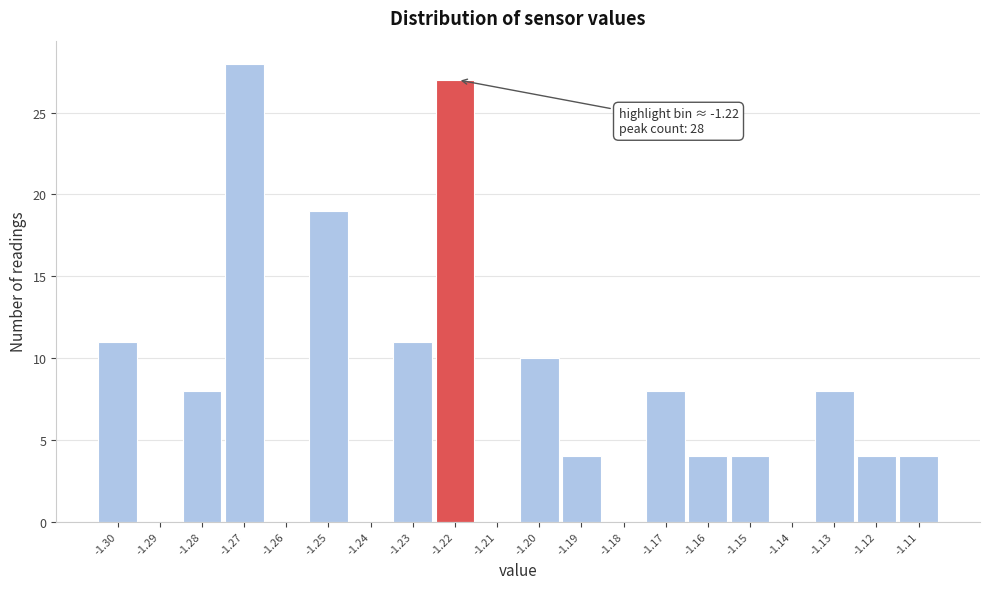

Reading right to left, list all the values displayed in this chart.

-1.11=4	-1.12=4	-1.13=8	-1.14=0	-1.15=4	-1.16=4	-1.17=8	-1.18=0	-1.19=4	-1.20=10	-1.21=0	-1.22=27	-1.23=11	-1.24=0	-1.25=19	-1.26=0	-1.27=28	-1.28=8	-1.29=0	-1.30=11